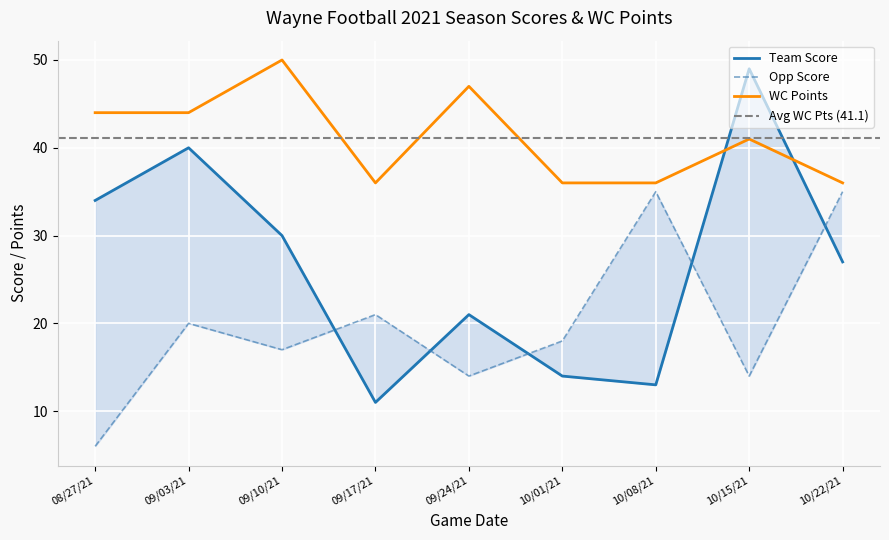

Is this an area chart (filled region under the line)?

No